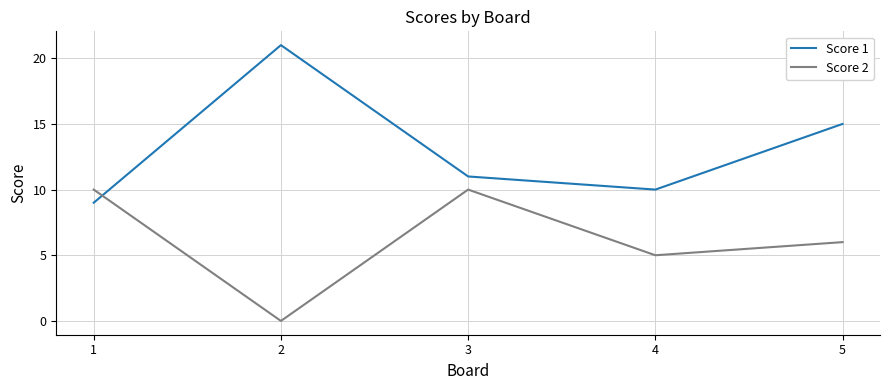

Reading left to right, transcribe all the data shown in this chart.

Score 1: 9	21	11	10	15
Score 2: 10	0	10	5	6